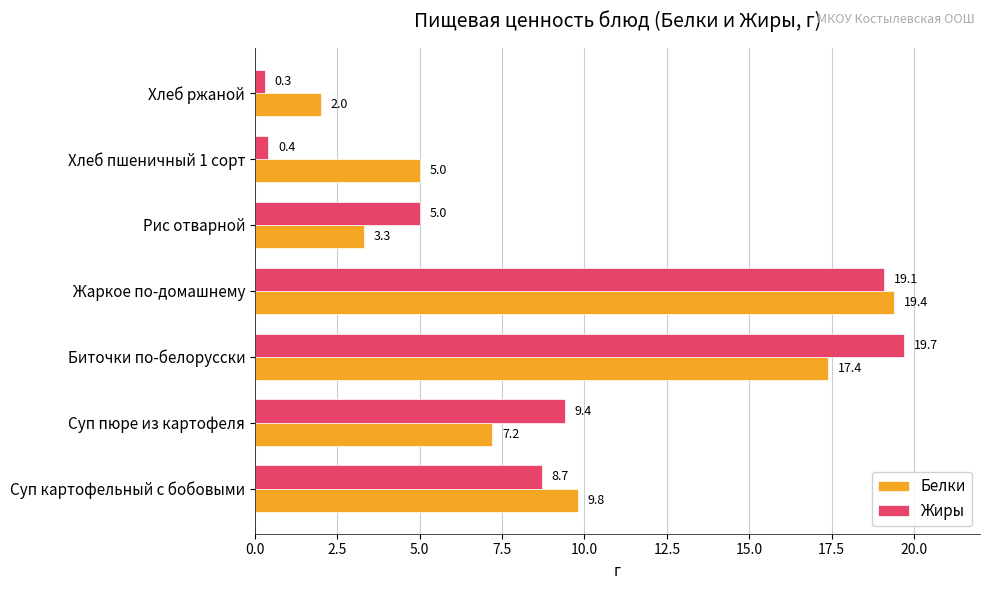

At how many categories does at least one series exceed 1?

7